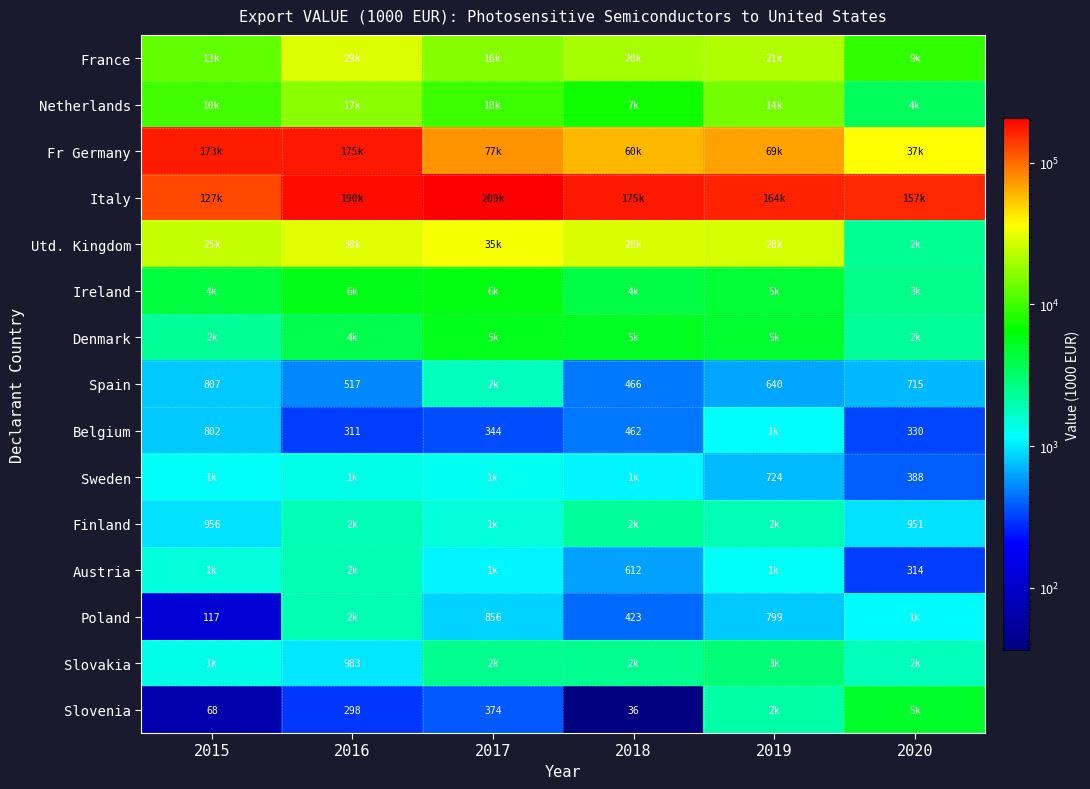

Is the value of France at 2018 greater than the value of Spain at 2019?

Yes